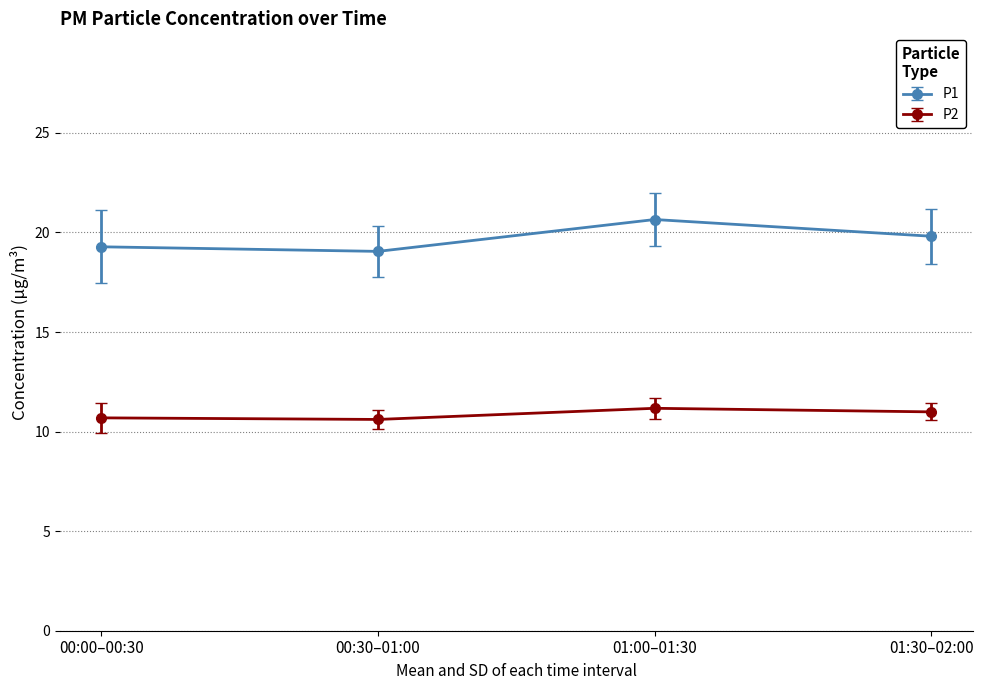

What is the minimum value for P1?

19.1